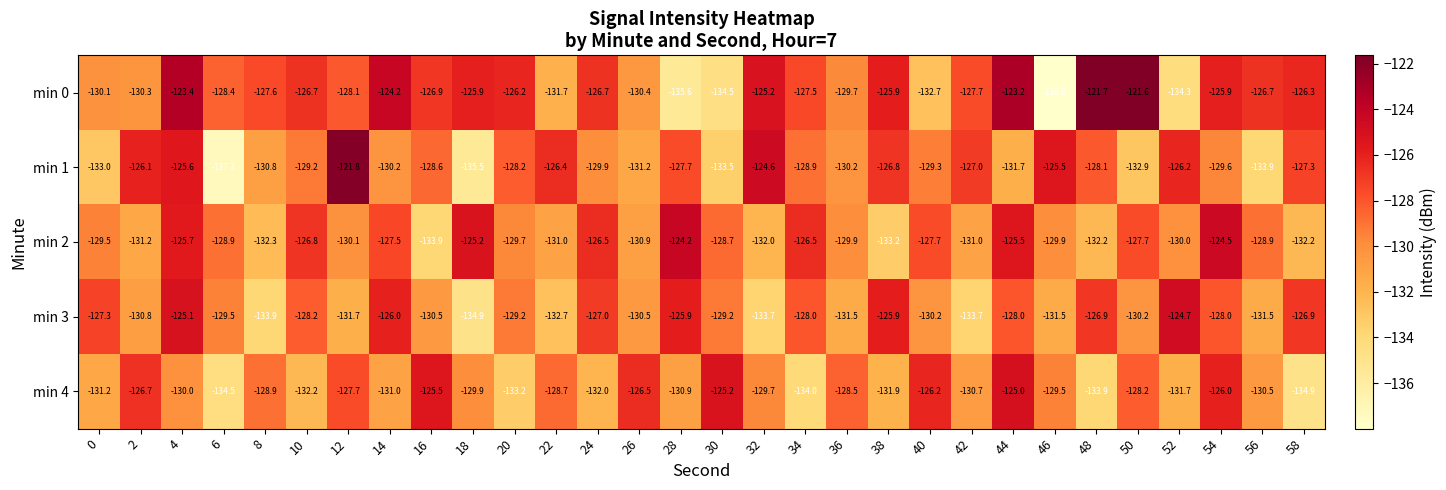

At which category is the sum across all series the highest?

4